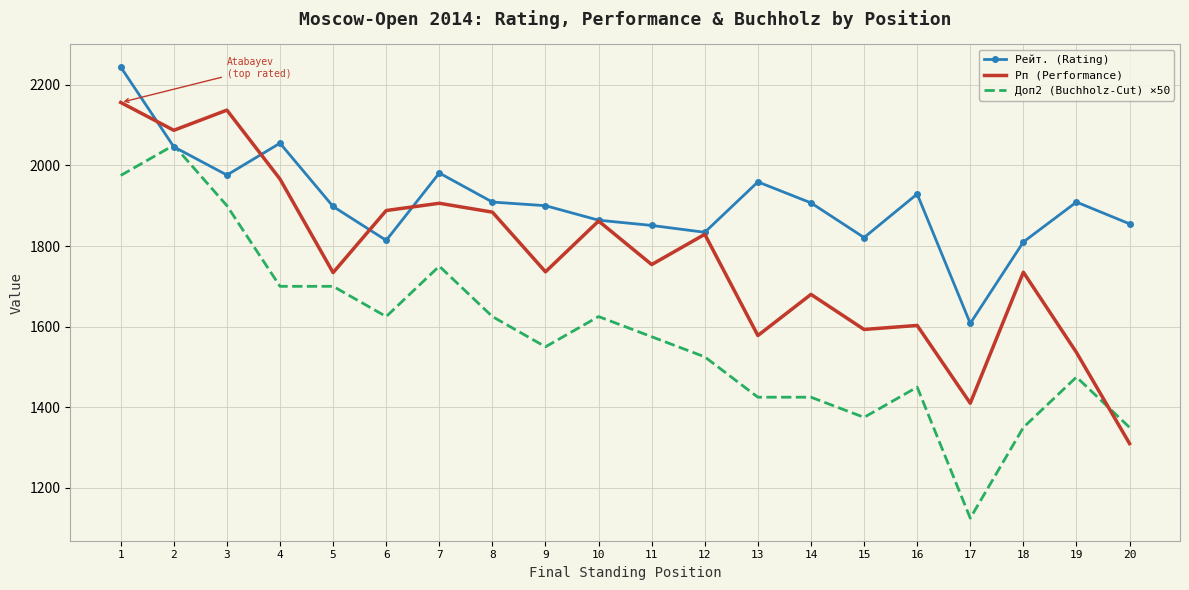

What is the difference between the maximum and minimum values in the Рп (Performance) series?

846